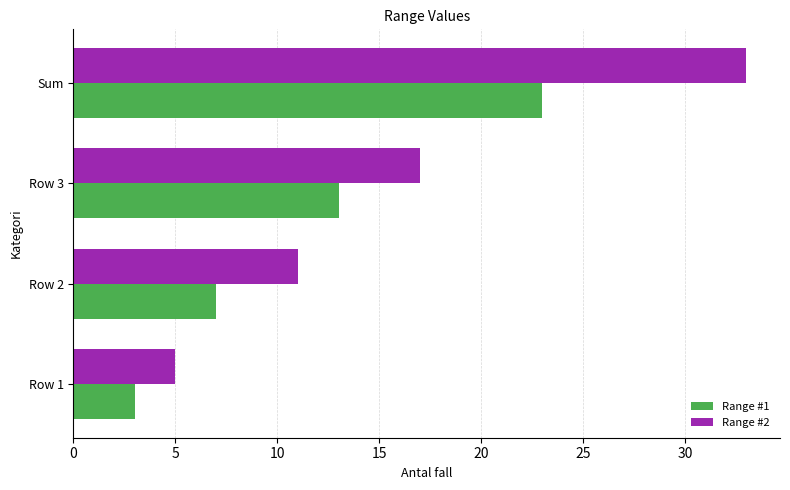

At which label is Range #2 closest to 19?

Row 3